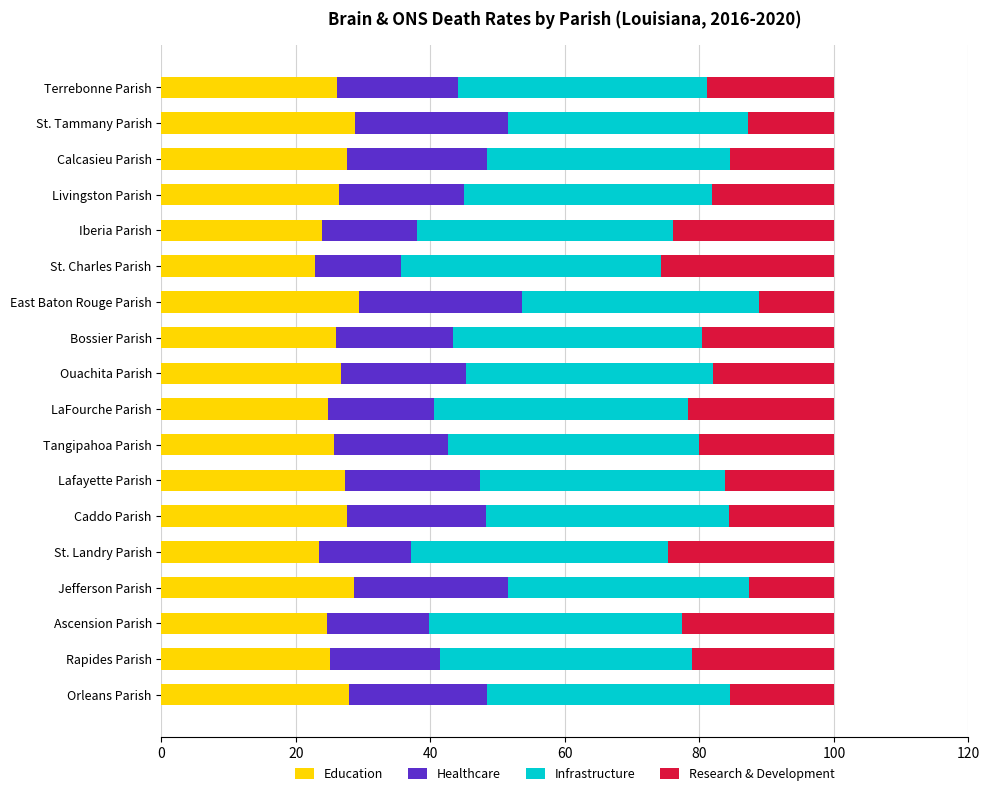

What is the total value across all series at Livingston Parish?

100.0